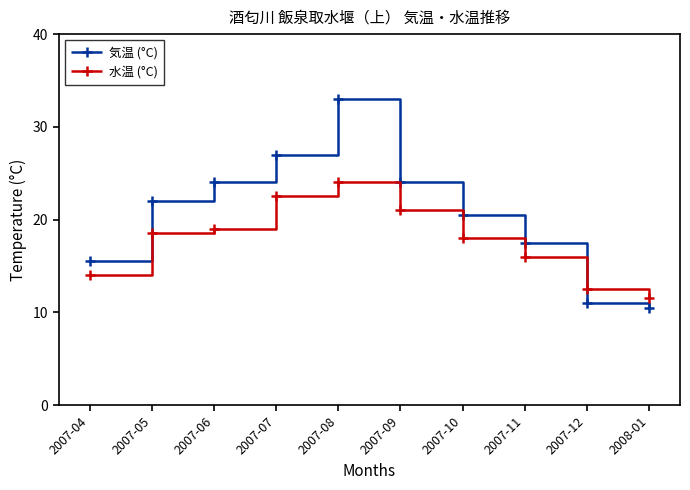

List the labels in order of 水温 (°C) value, largest first.

2007-08, 2007-07, 2007-09, 2007-06, 2007-05, 2007-10, 2007-11, 2007-04, 2007-12, 2008-01